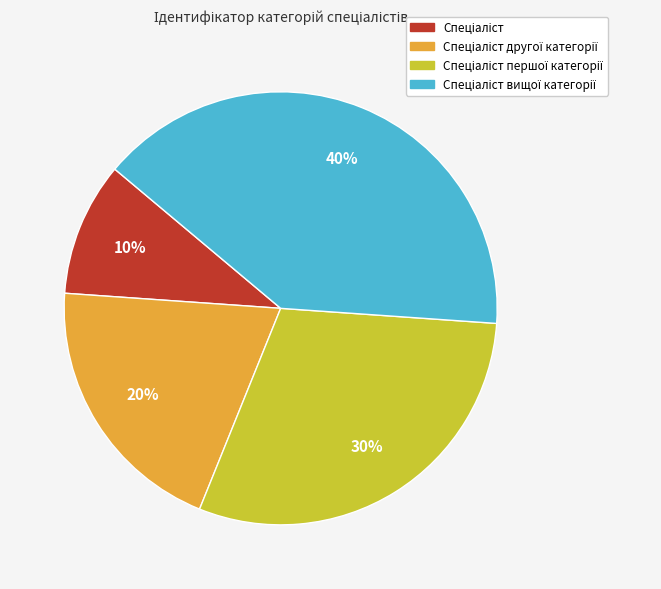

To the nearest percent, what is the difference between the largest and smallest slice percentages?

30%